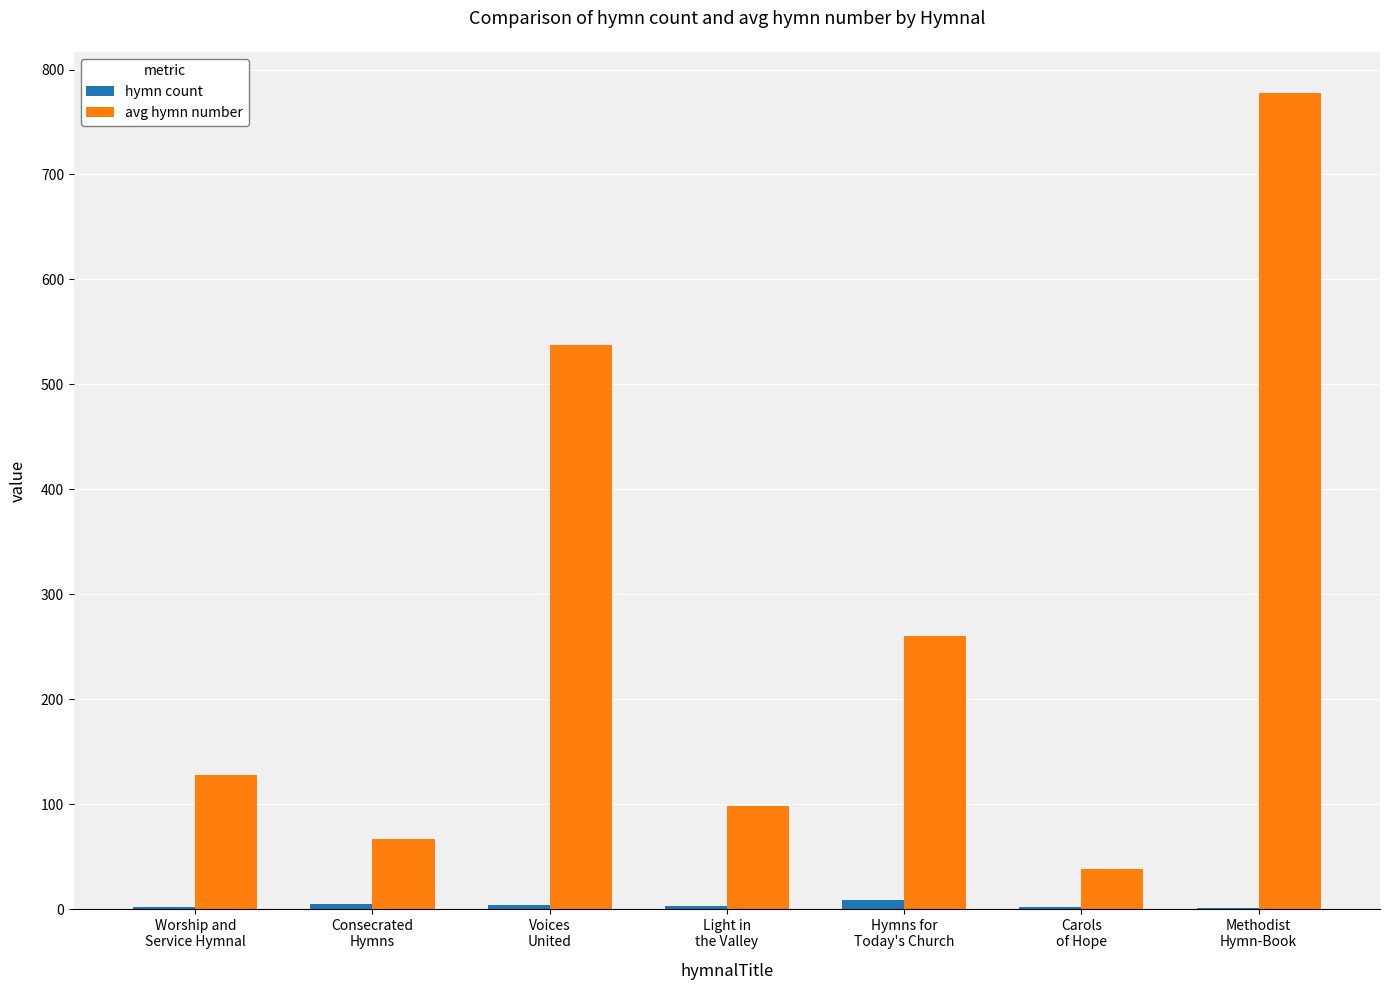

What is the sum of all avg hymn number values?

1907.7